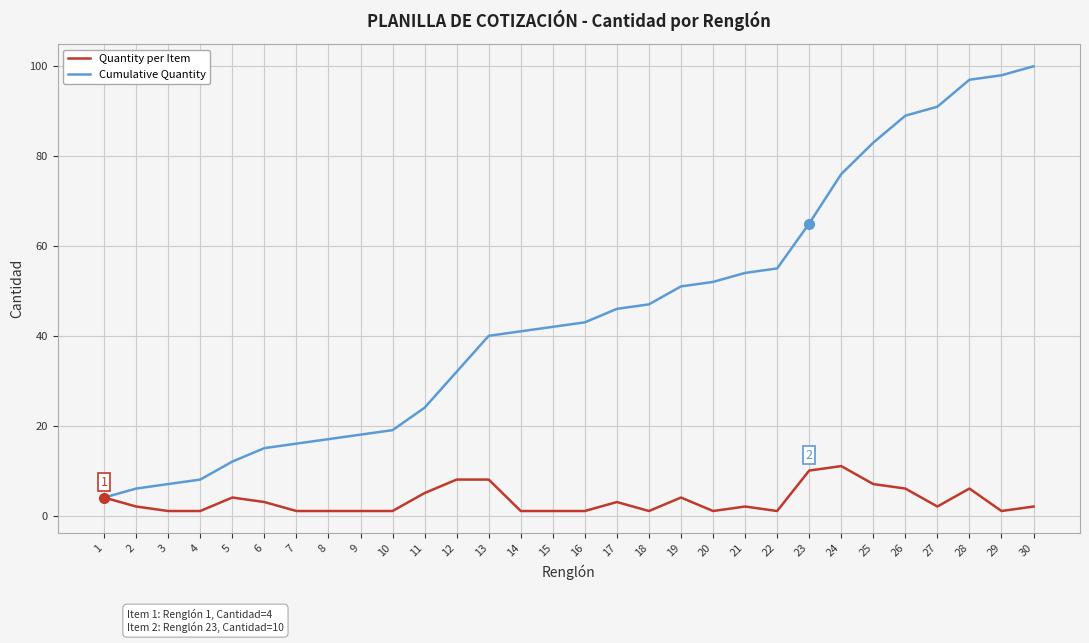

How many Quantity per Item values are between 1 and 5?

23